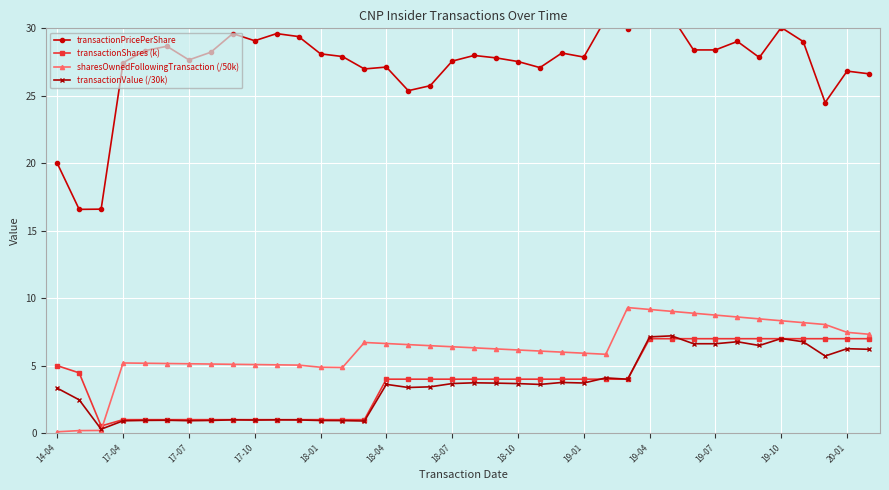

The value of sharesOwnedFollowingTransaction (/50k) at 17-04 is 5.2. True or false?

True